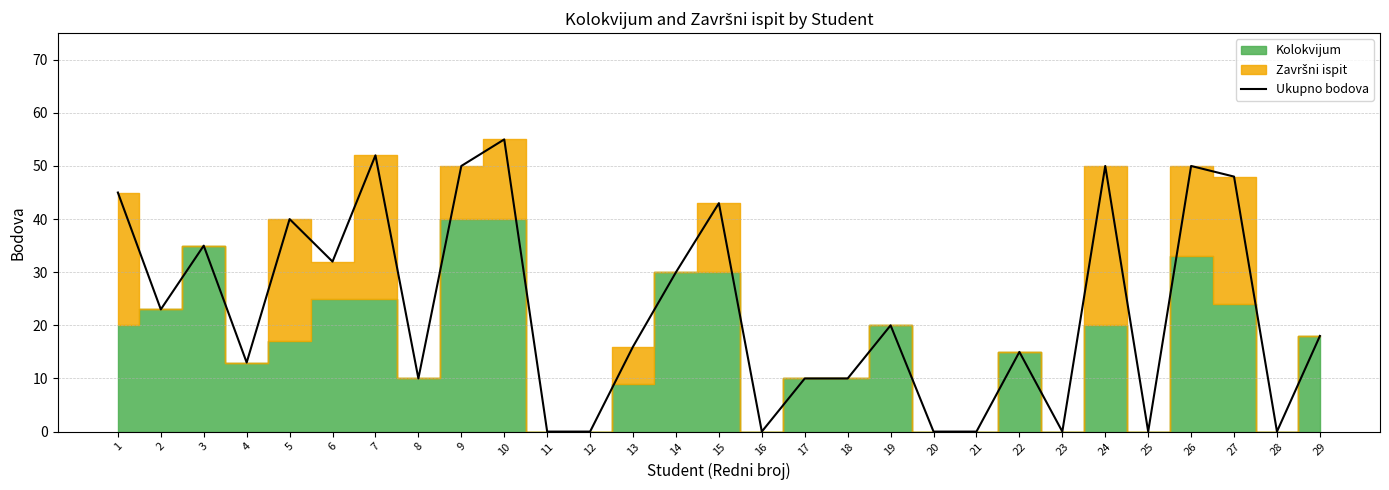

How many interior local peaks (higher than both neighbors) does the data have?

9